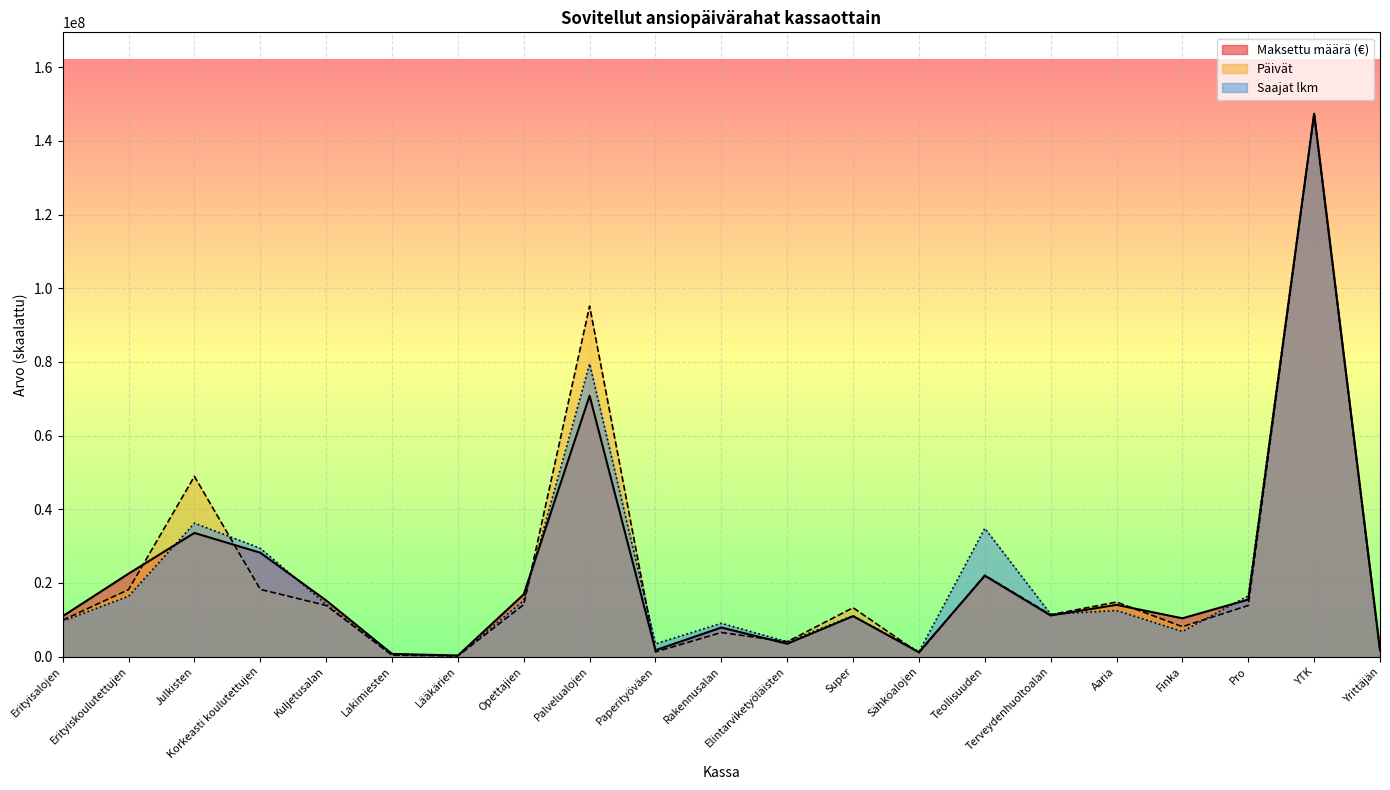

What is the lowest value of the Saajat lkm series?

314807.9